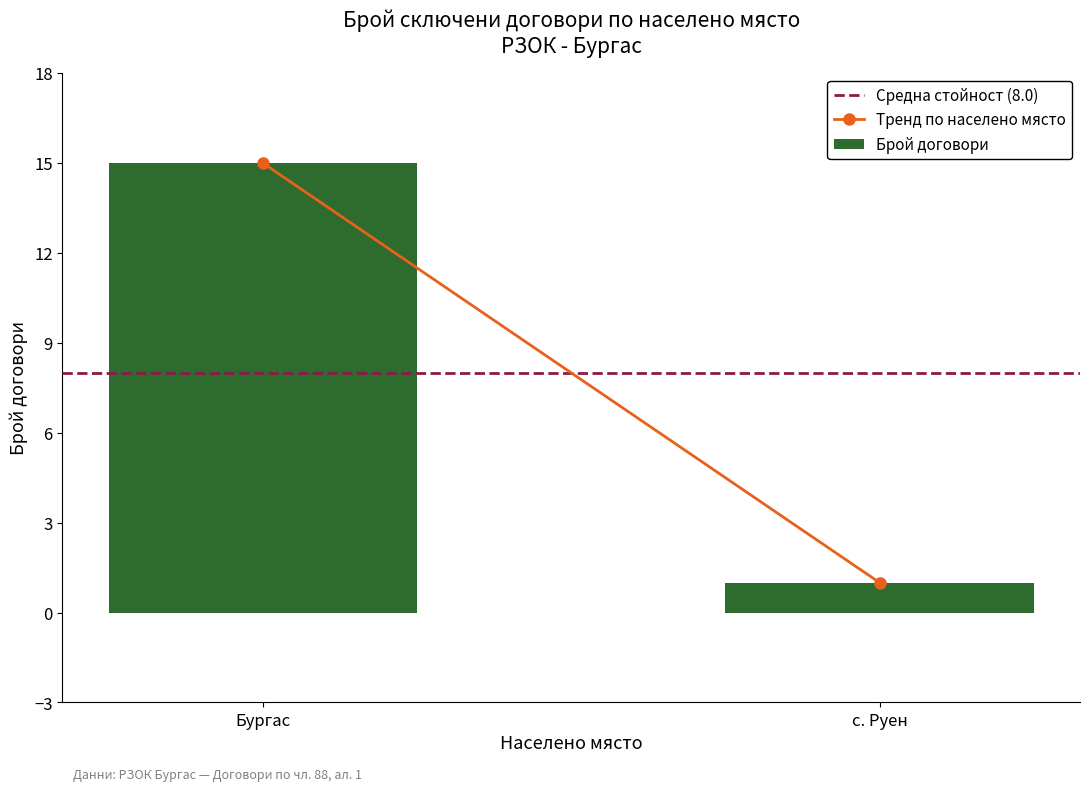

Is it true that the value at Бургас is 15?

True